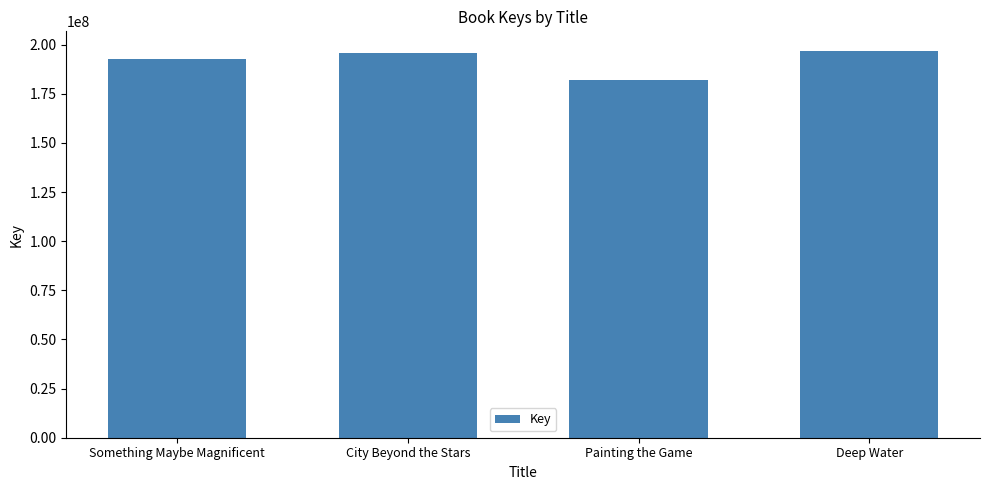

What is the value of the 3rd bar from the left?

181942885